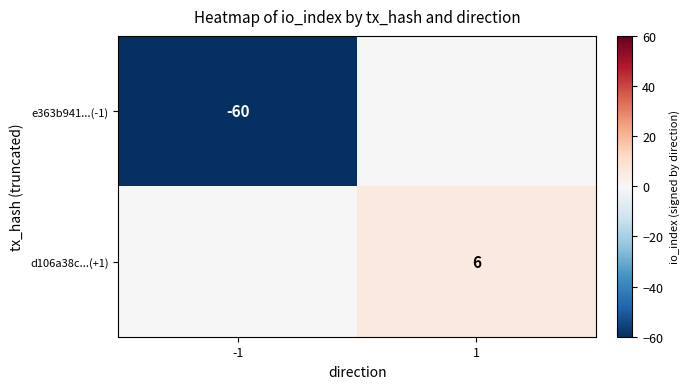

The value of d106a38c...(+1) at 1 is 9. True or false?

False